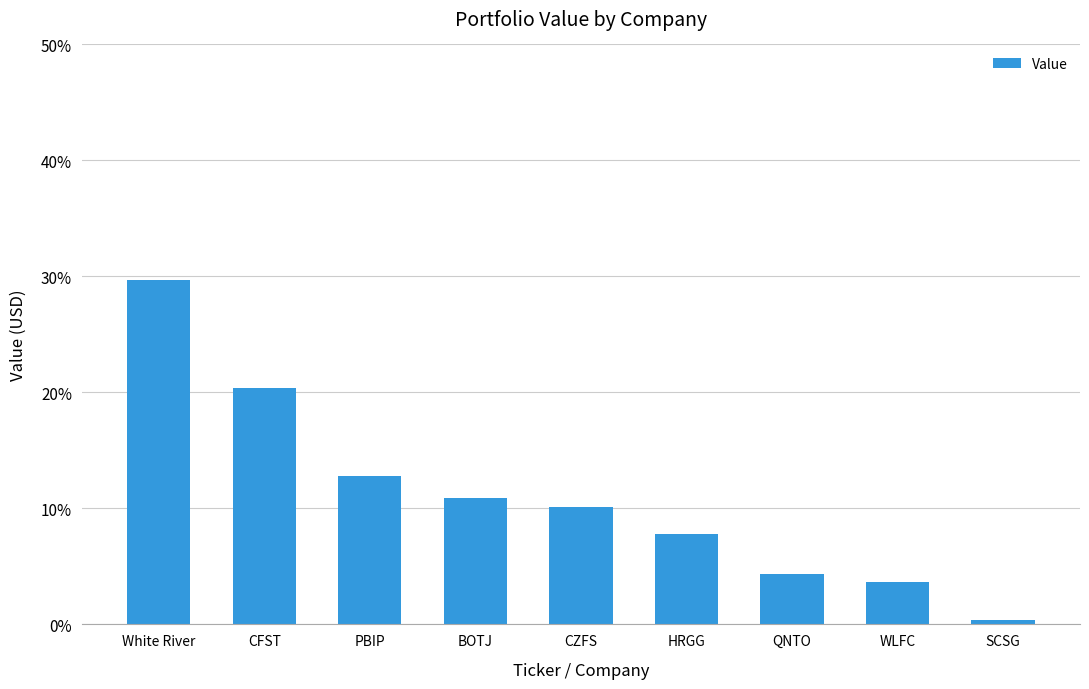

What is the sum of all values?

100.0